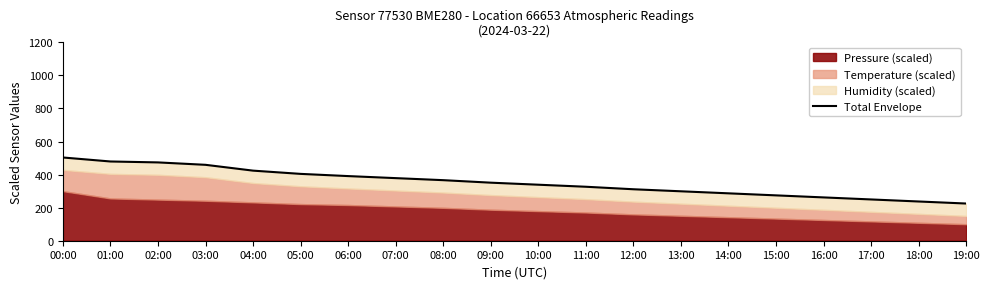

What is the sum of all values?

7041.3